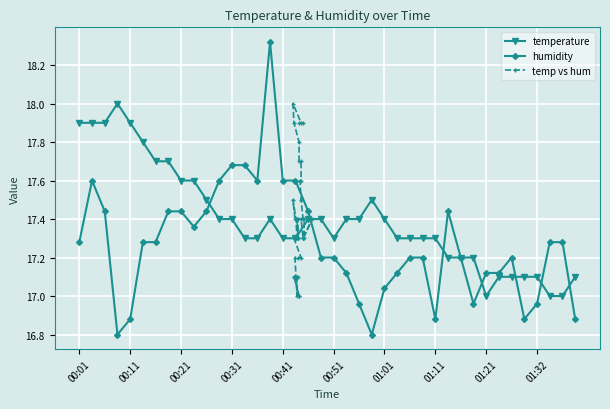

Is this an area chart (filled region under the line)?

No